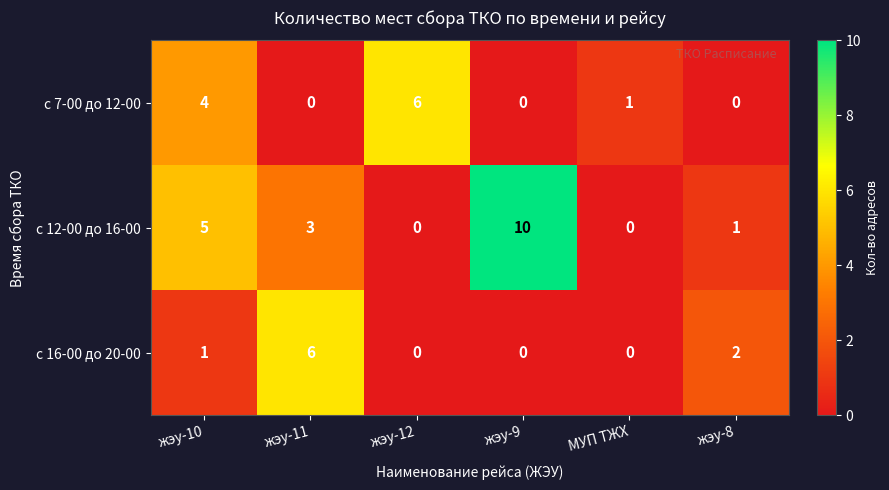

Which series has the largest total across all categories?

с 12-00 до 16-00